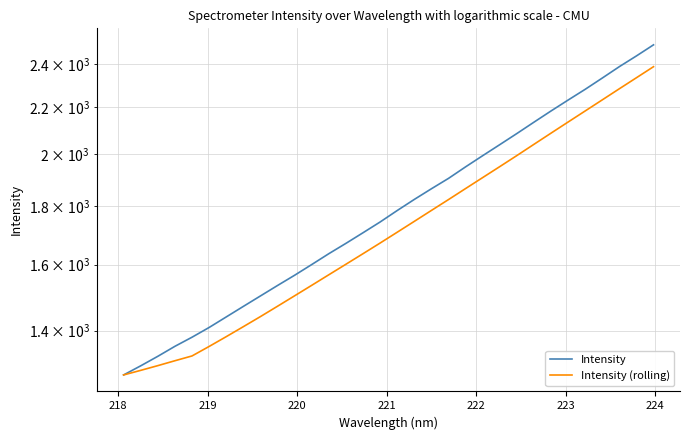

The Intensity (rolling) series shows 3008.0 at 20. True or false?

False